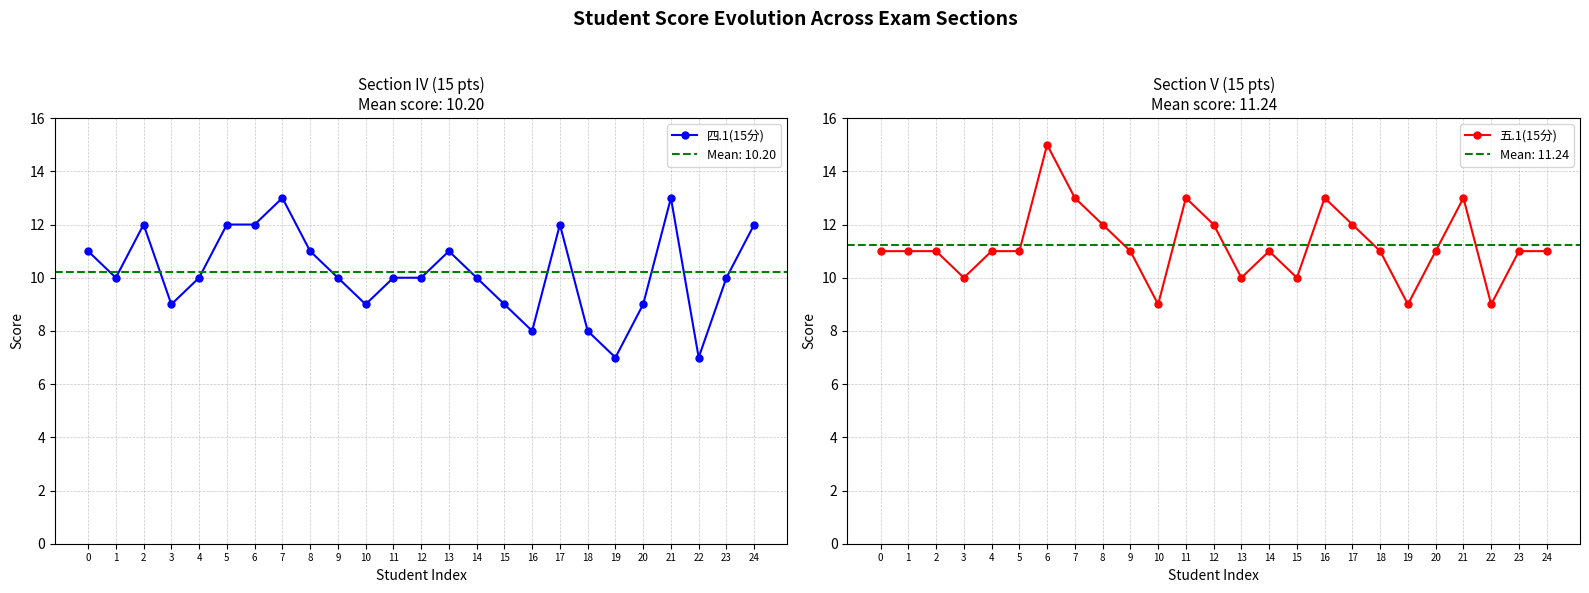

In 五.1(15分), how many points are lower than both neighbors (excluding endpoints)?

6